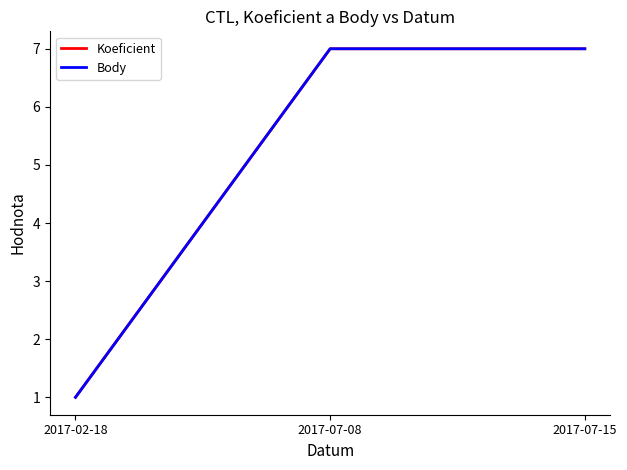

Between 2017-07-08 and 2017-07-15, which is larger?

2017-07-08